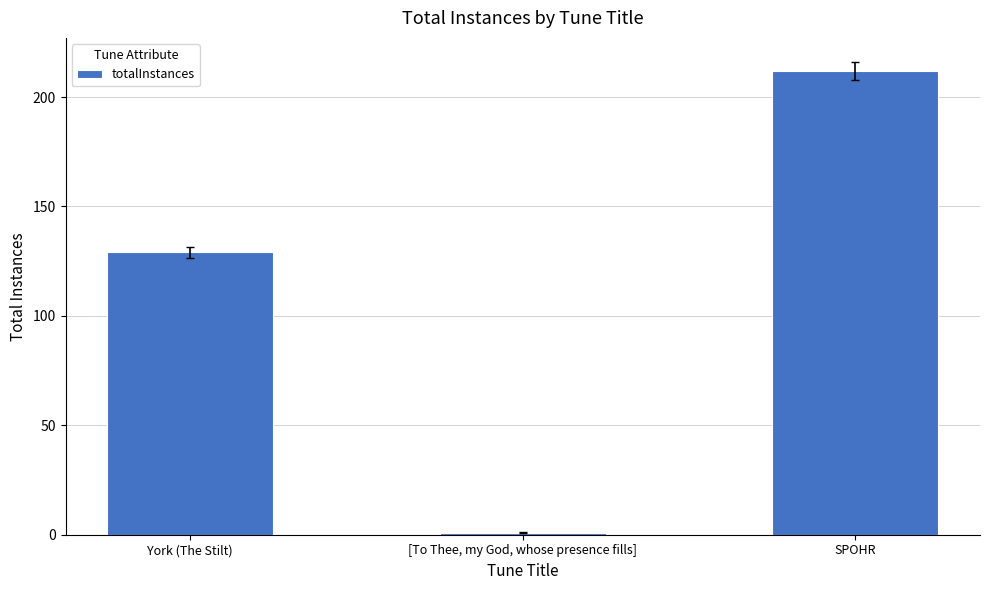

Which category has the lowest value across all series?

[To Thee, my God, whose presence fills]